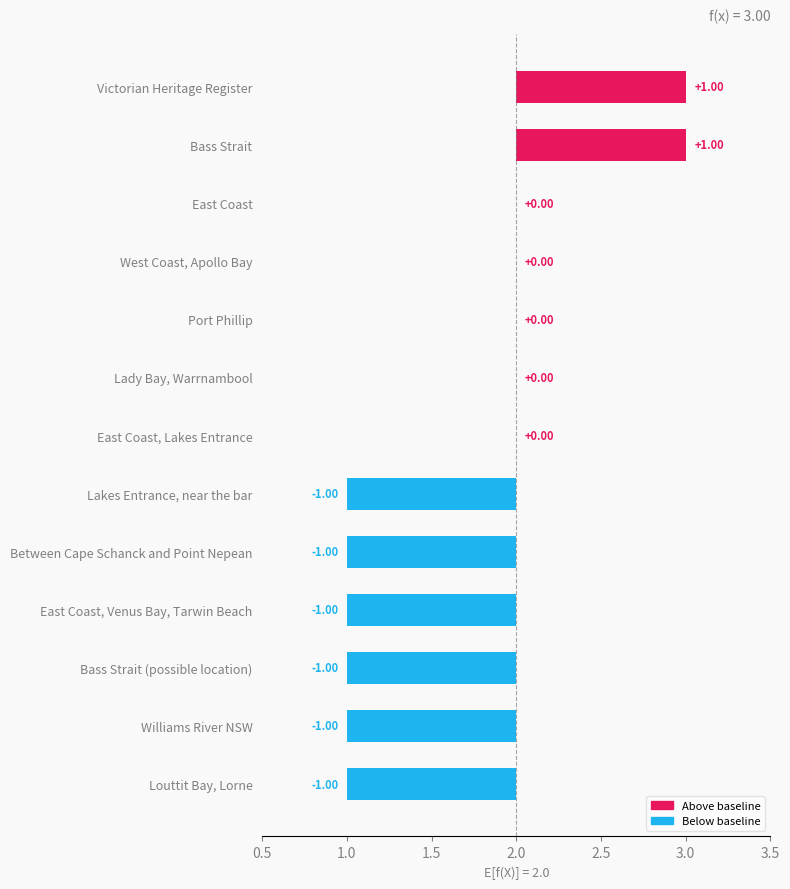

How many data points are above 0?

2